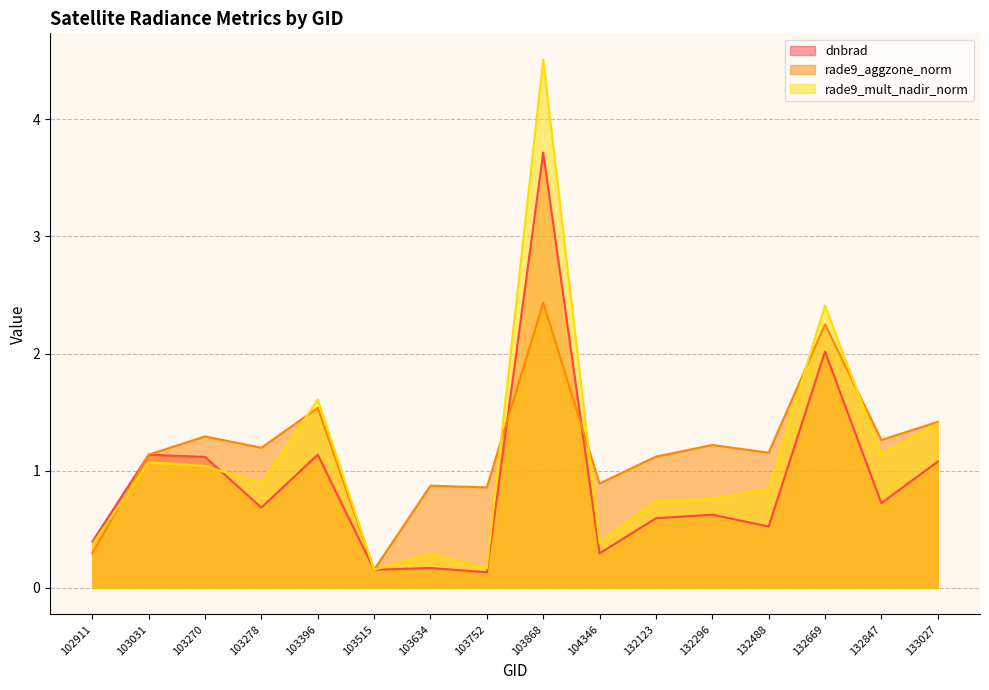

True or false: dnbrad has a value of 1.1 at 133027.

True